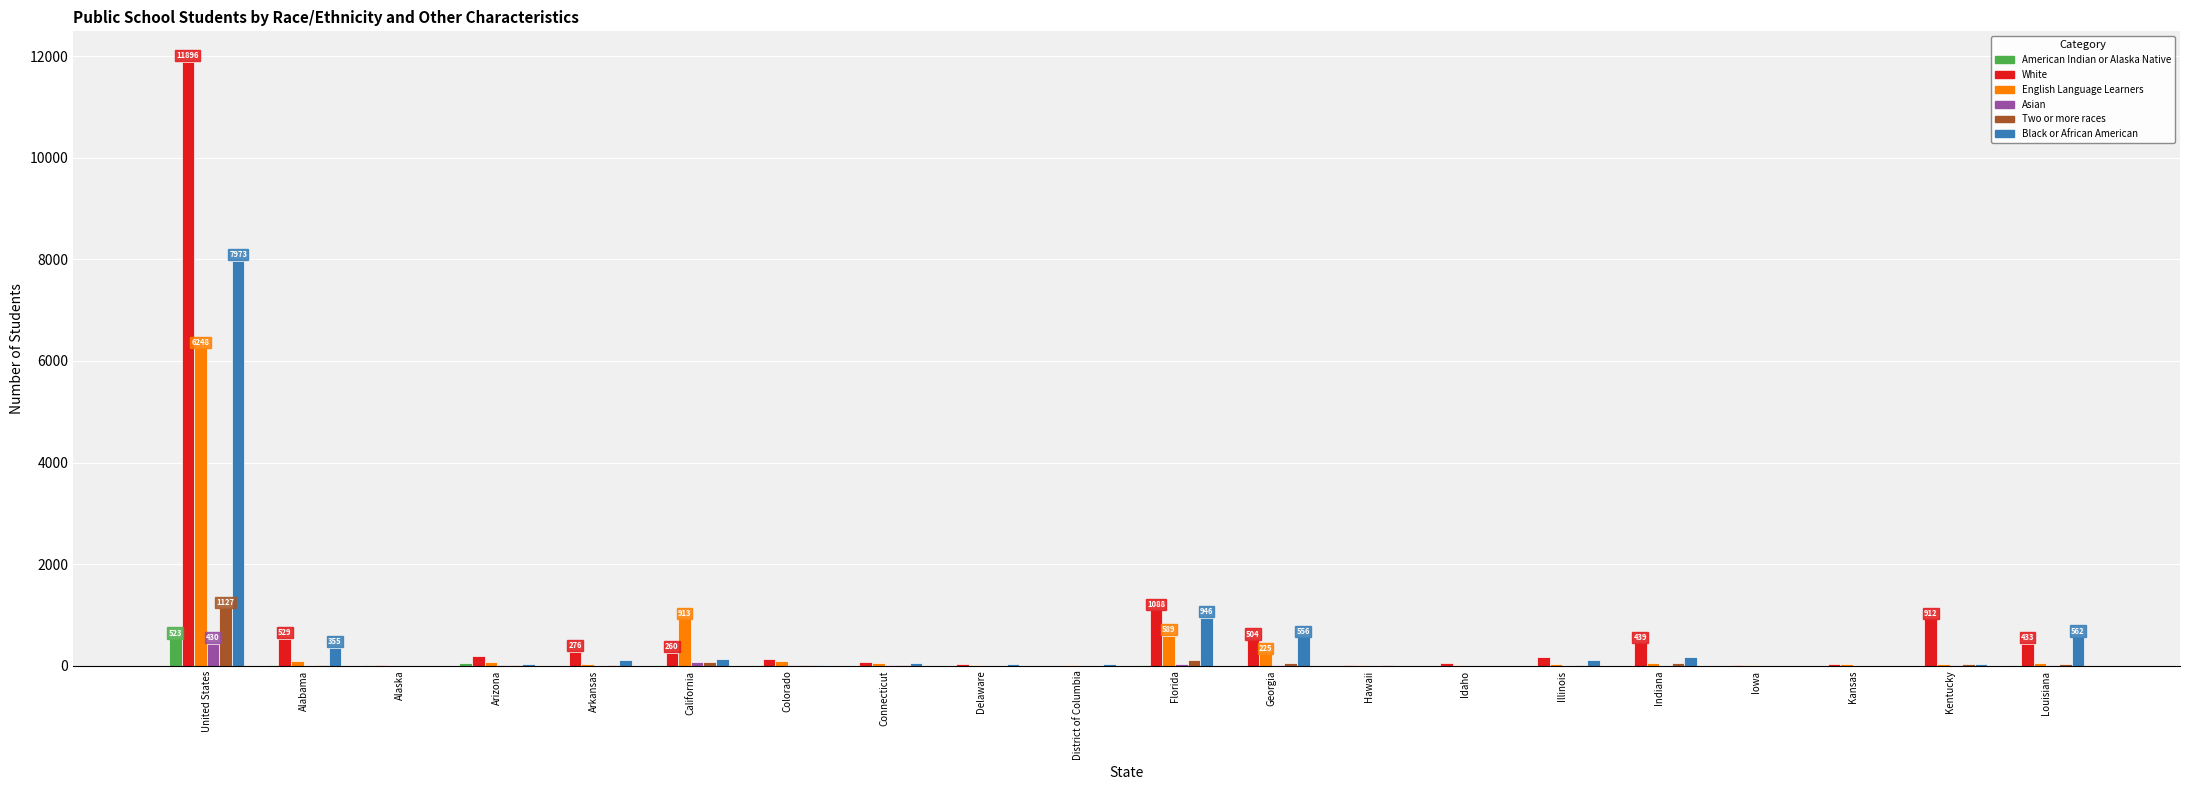

What is the maximum value for Two or more races?

1127